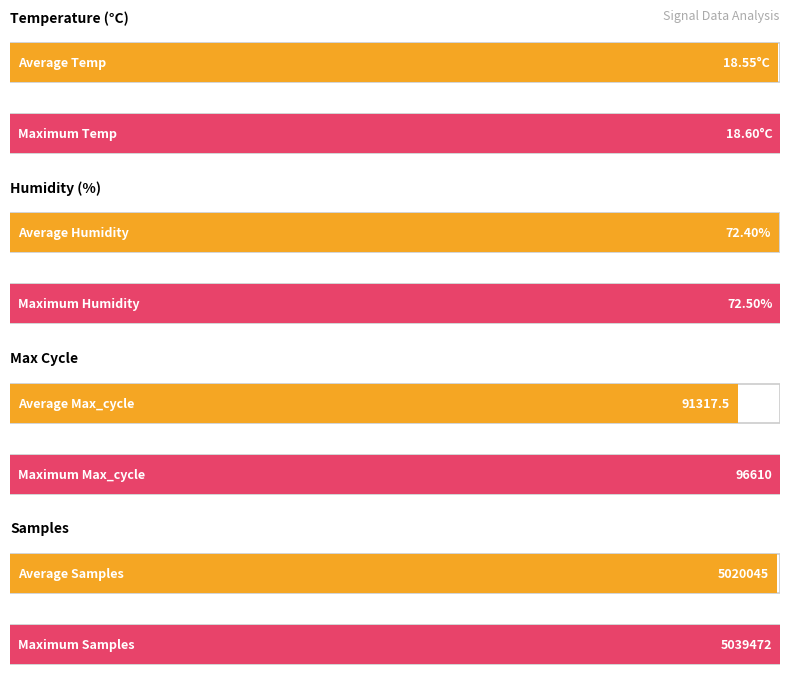

Which series has the largest total across all categories?

Samples